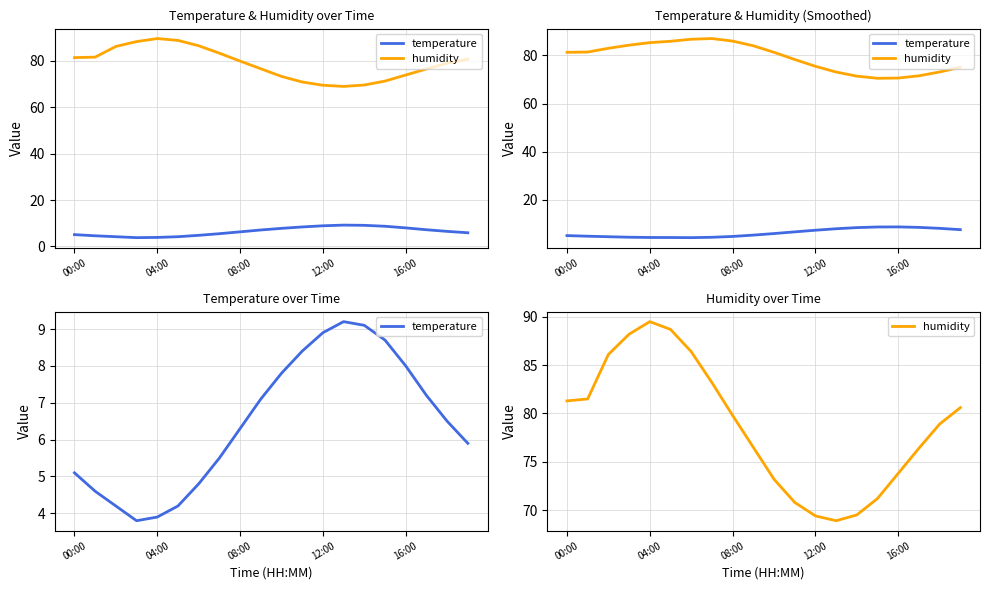

Reading left to right, list all the values displayed in this chart.

temperature: 5.1	4.6	4.2	3.8	3.9	4.2	4.8	5.5	6.3	7.1	7.8	8.4	8.9	9.2	9.1	8.7	8.0	7.2	6.5	5.9
humidity: 81.3	81.5	86.1	88.2	89.5	88.7	86.4	83.2	79.8	76.5	73.2	70.8	69.4	68.9	69.5	71.2	73.8	76.4	78.9	80.6